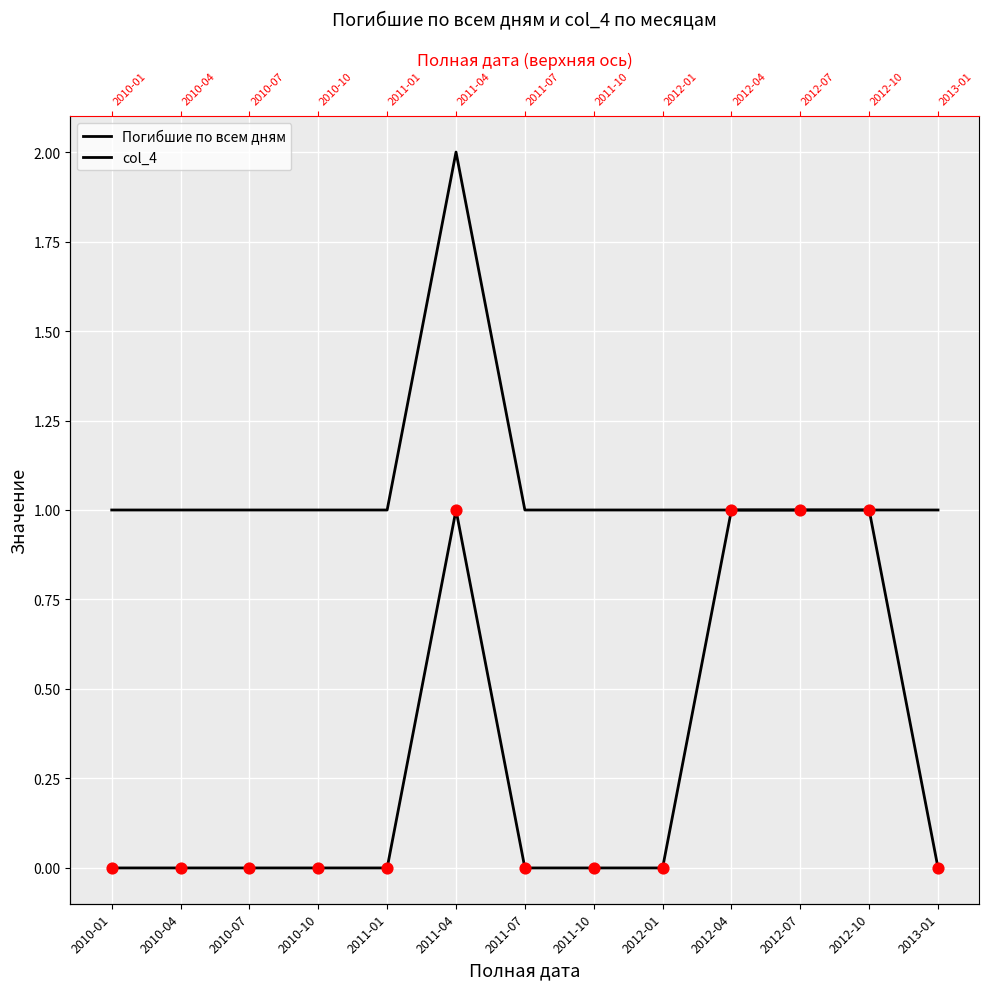

Which series has the largest total across all categories?

Погибшие по всем дням